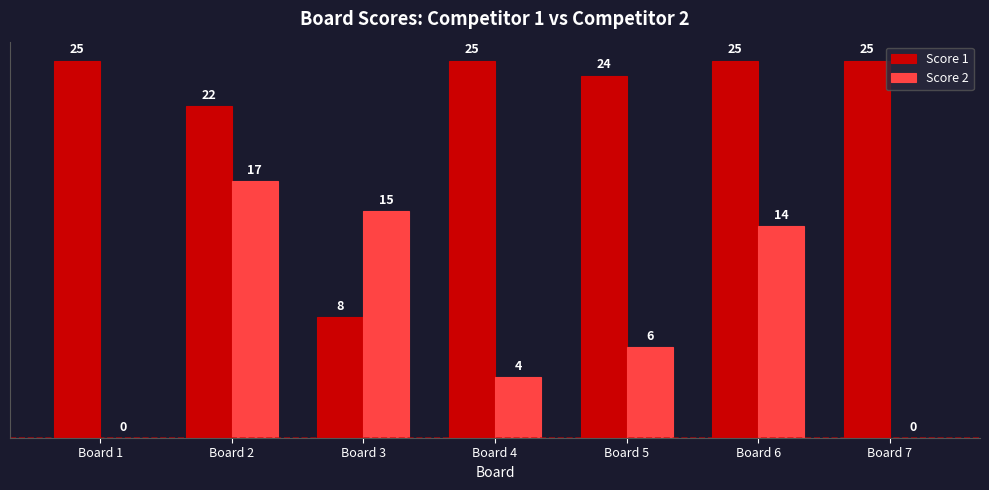

Is the value of Score 2 at Board 2 greater than the value of Score 1 at Board 3?

Yes